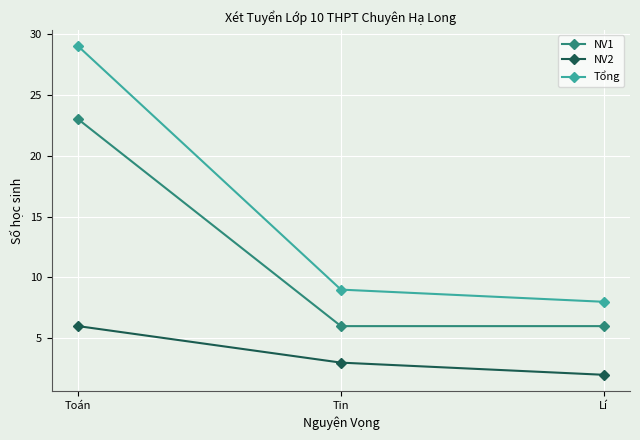

How many NV1 values are between 6 and 23?

3